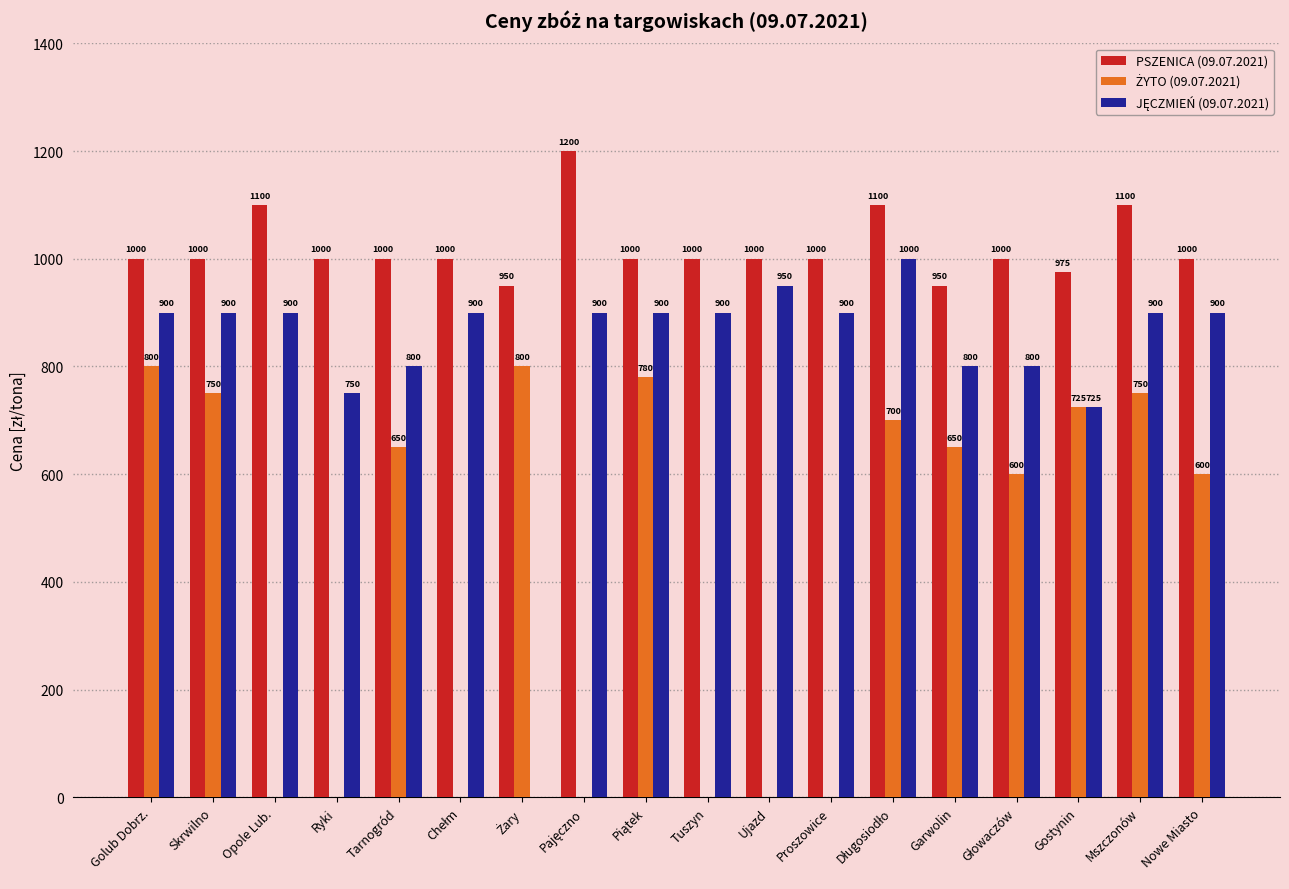

What is the maximum value shown in the chart?

1200